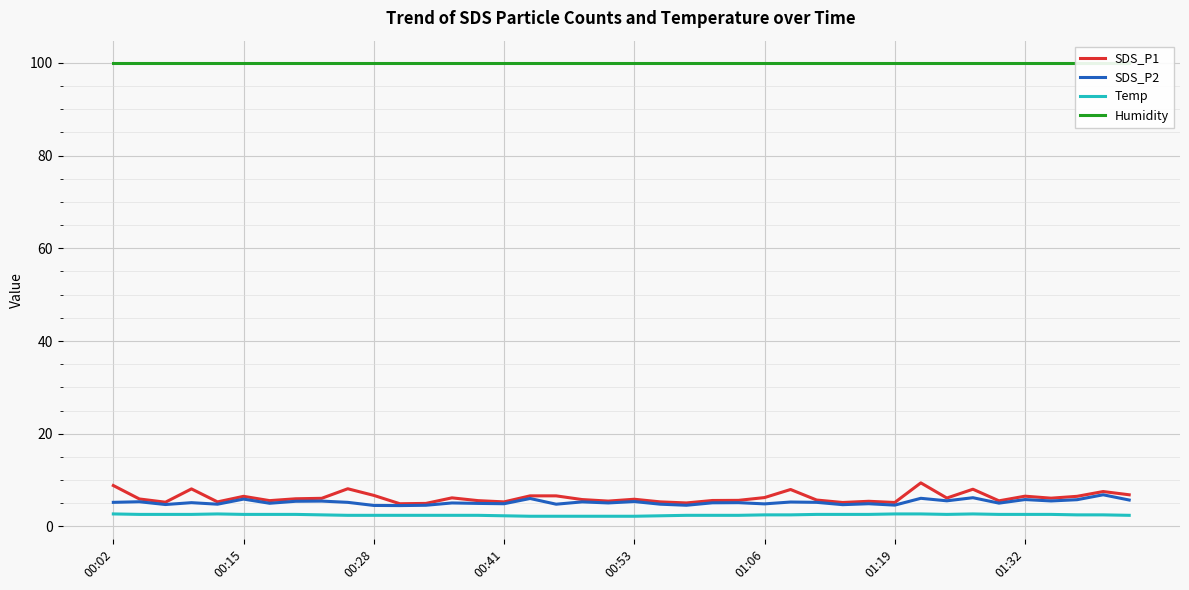

True or false: SDS_P2 and Temp intersect in this chart.

False